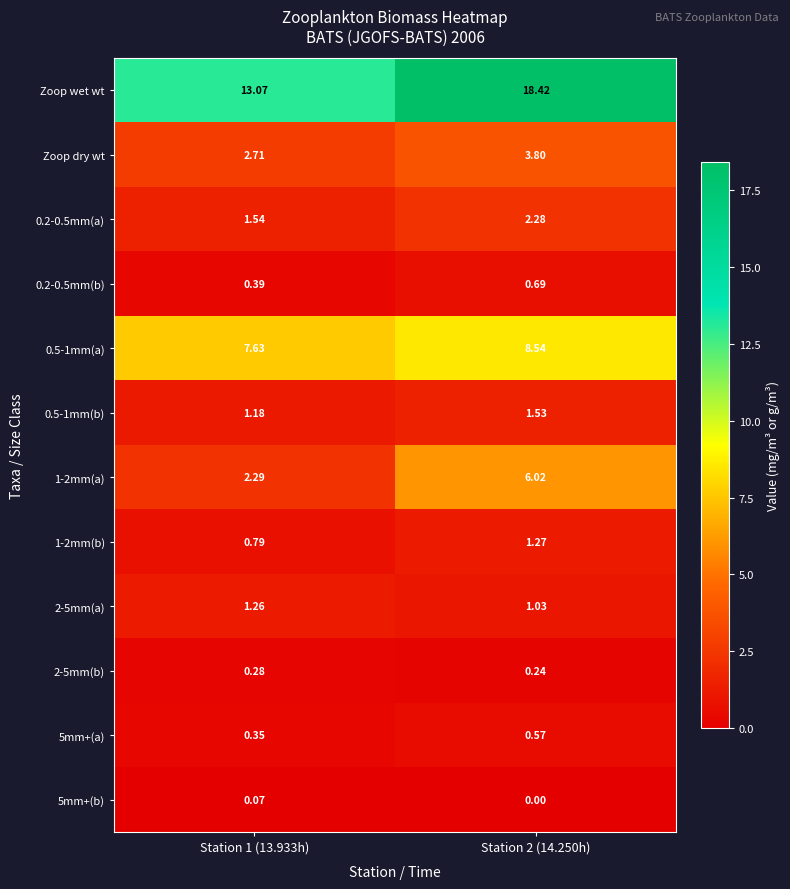

Which series changed the most between Station 1 (13.933h) and Station 2 (14.250h)?

Zoop wet wt